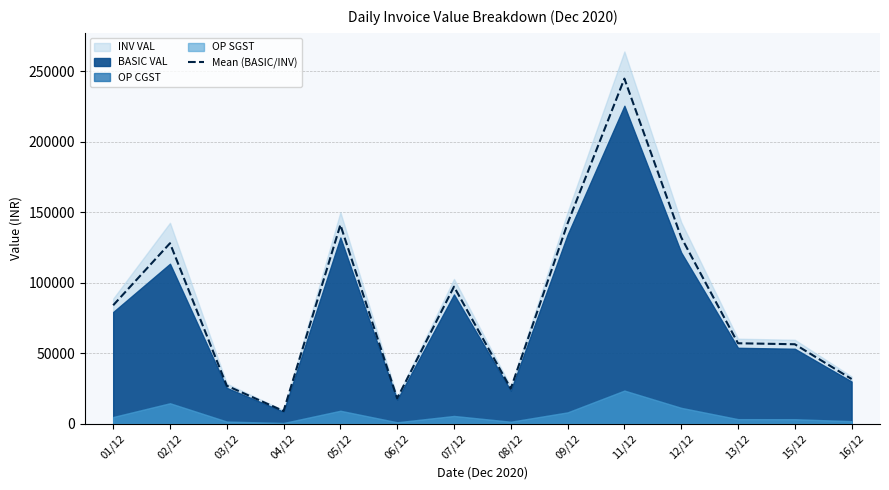

The value at 09/12 is 142179.9. True or false?

True